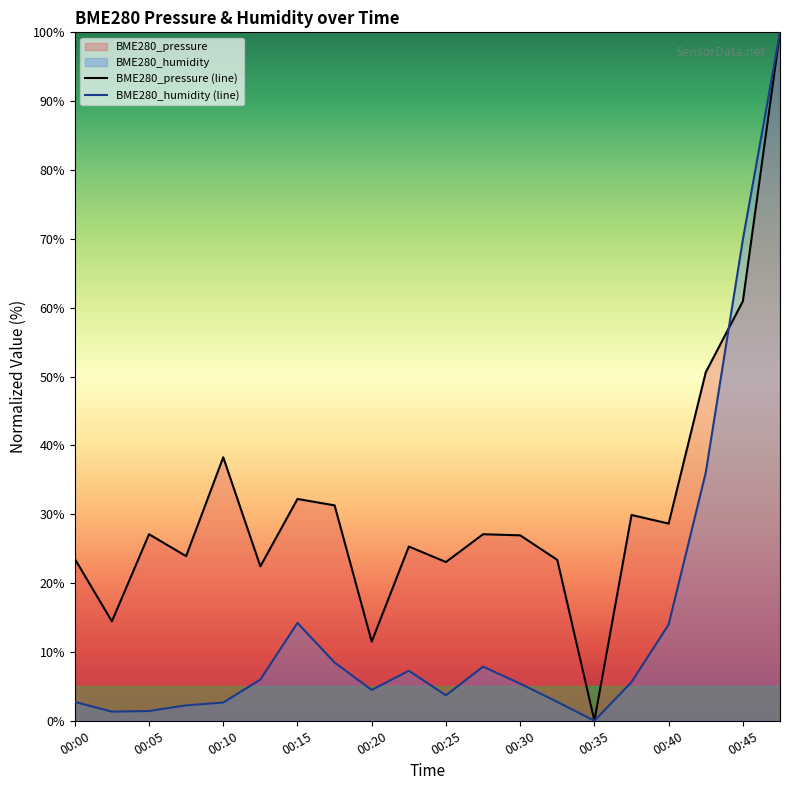

In BME280_pressure (line), how many points are lower than both neighbors (excluding endpoints)?

7